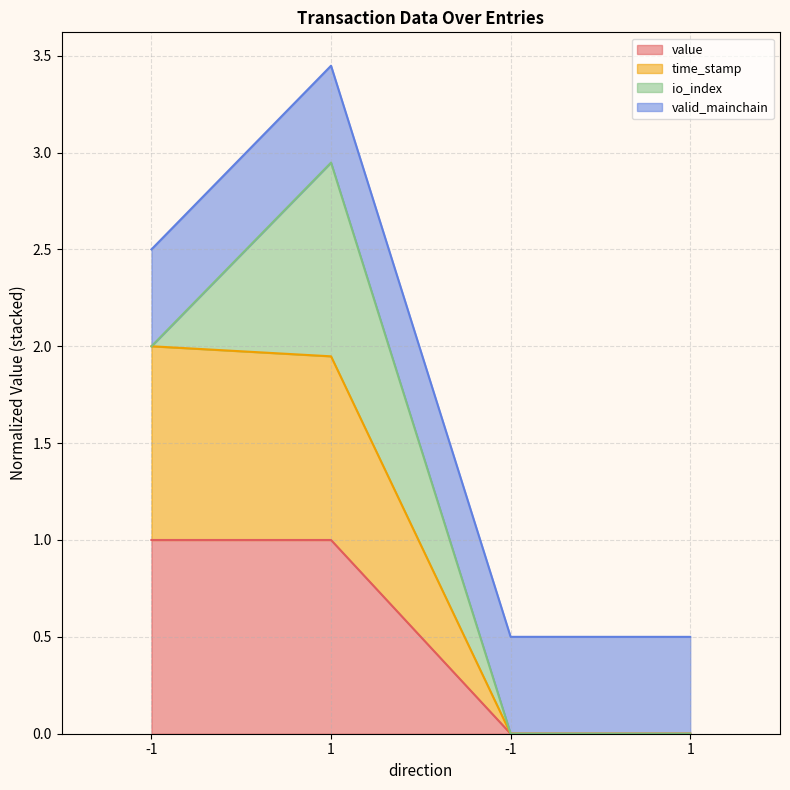

At which label does time_stamp reach its peak?

-1